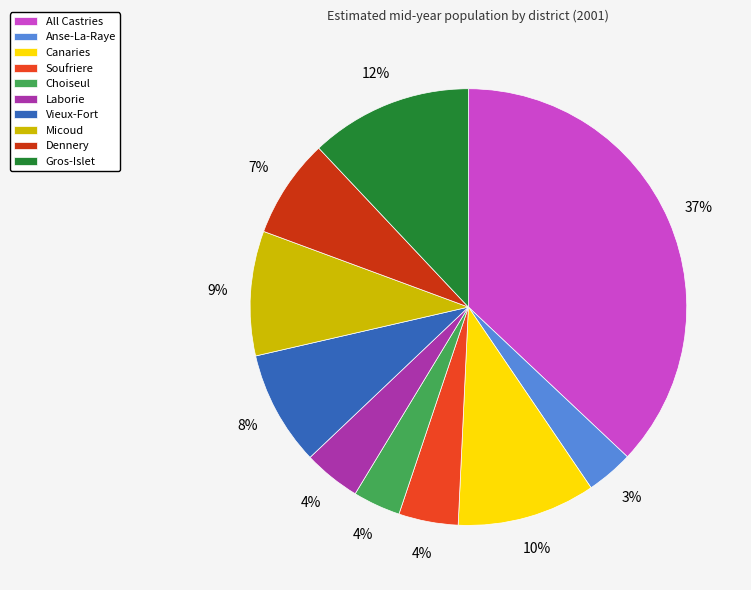

Combined, do Canaries and Gros-Islet account for over 50%?

No